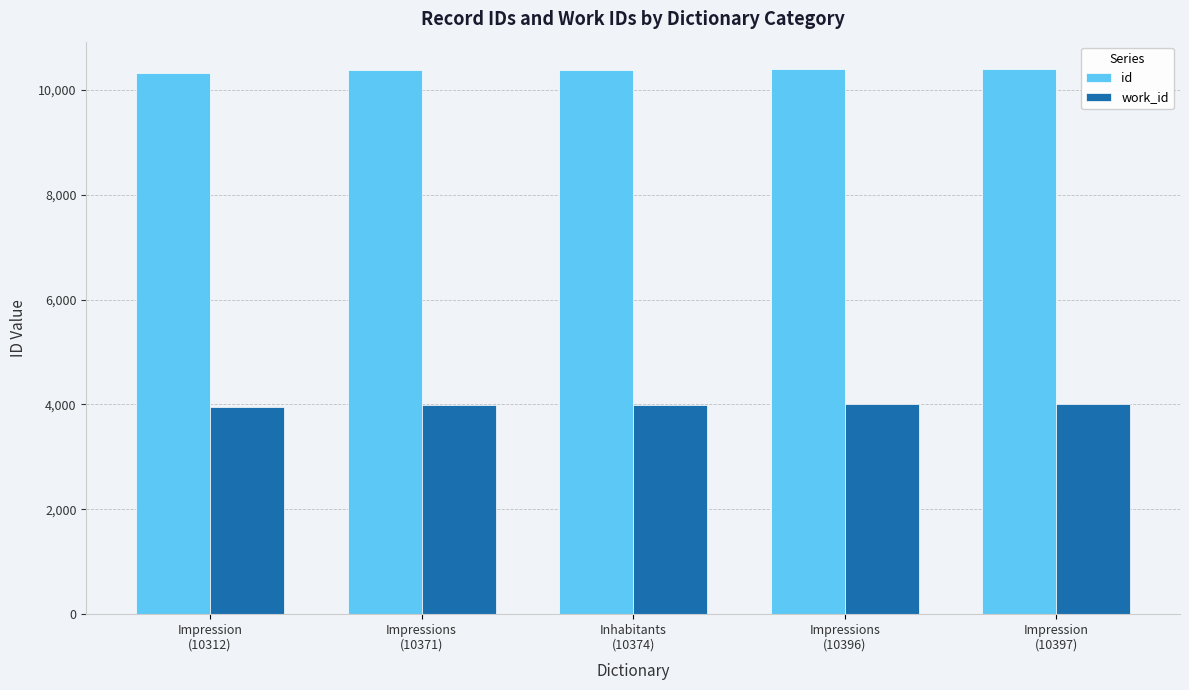

What is the label of the 5th bar from the right?

Impression
(10312)